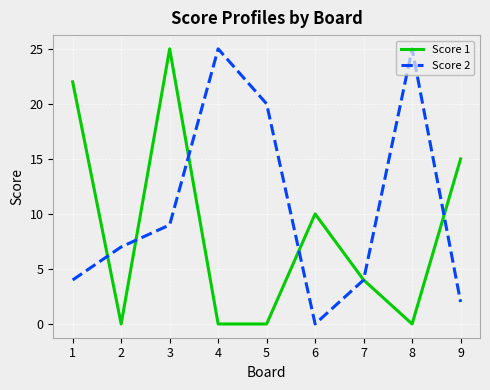

Which category has the highest value in the Score 1 series?

3